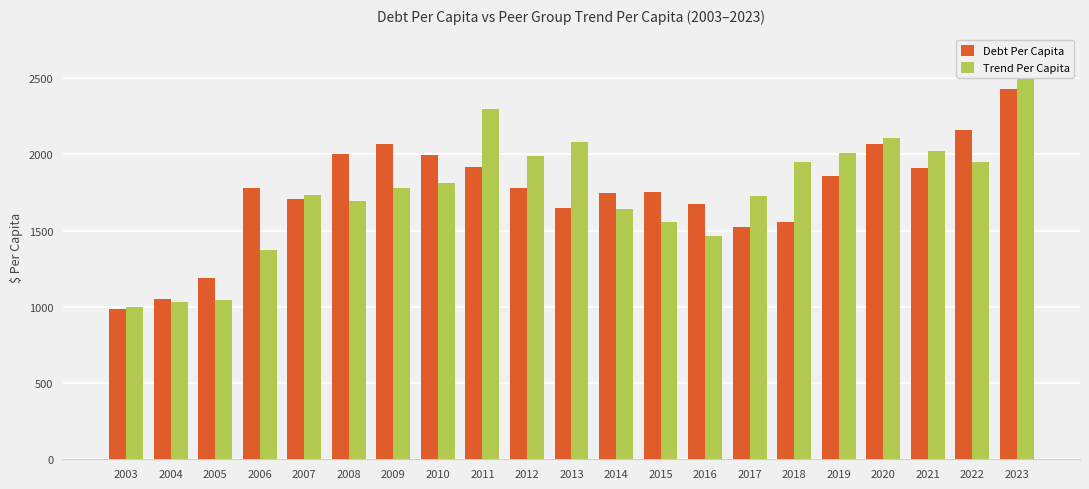

What is the value of the Trend Per Capita bar at the 20th from the left?

1947.3